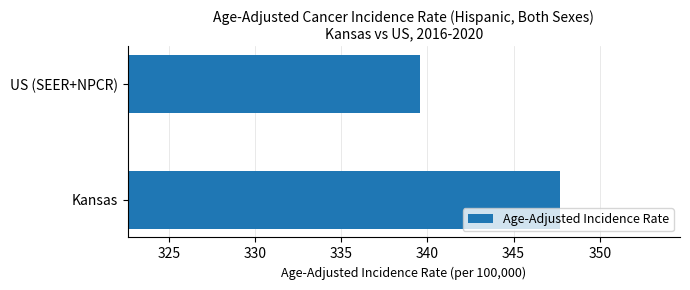

What is the difference between the values at US (SEER+NPCR) and Kansas?

8.1